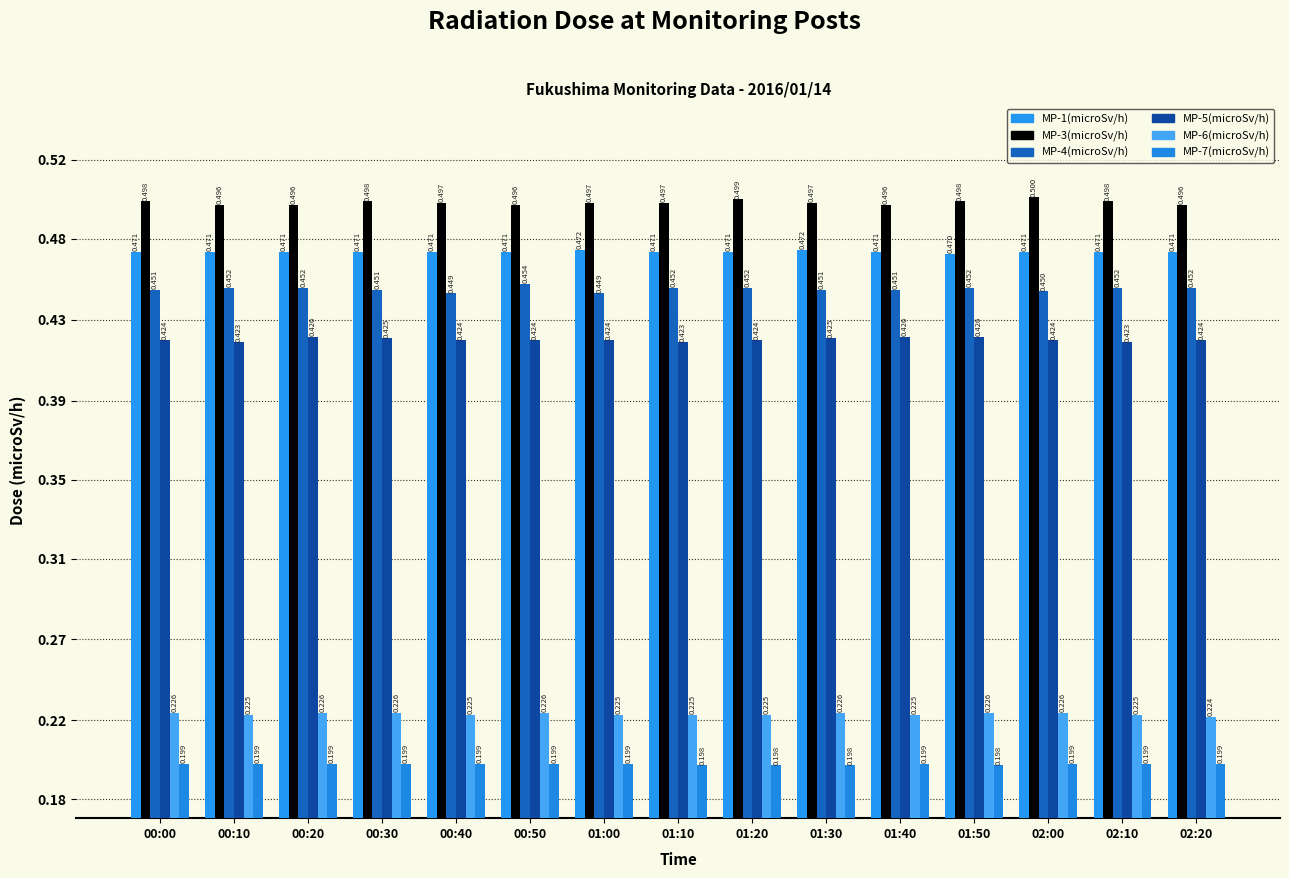

List the labels in order of MP-6(microSv/h) value, smallest first.

02:20, 00:10, 00:40, 01:00, 01:10, 01:20, 01:40, 02:10, 00:00, 00:20, 00:30, 00:50, 01:30, 01:50, 02:00